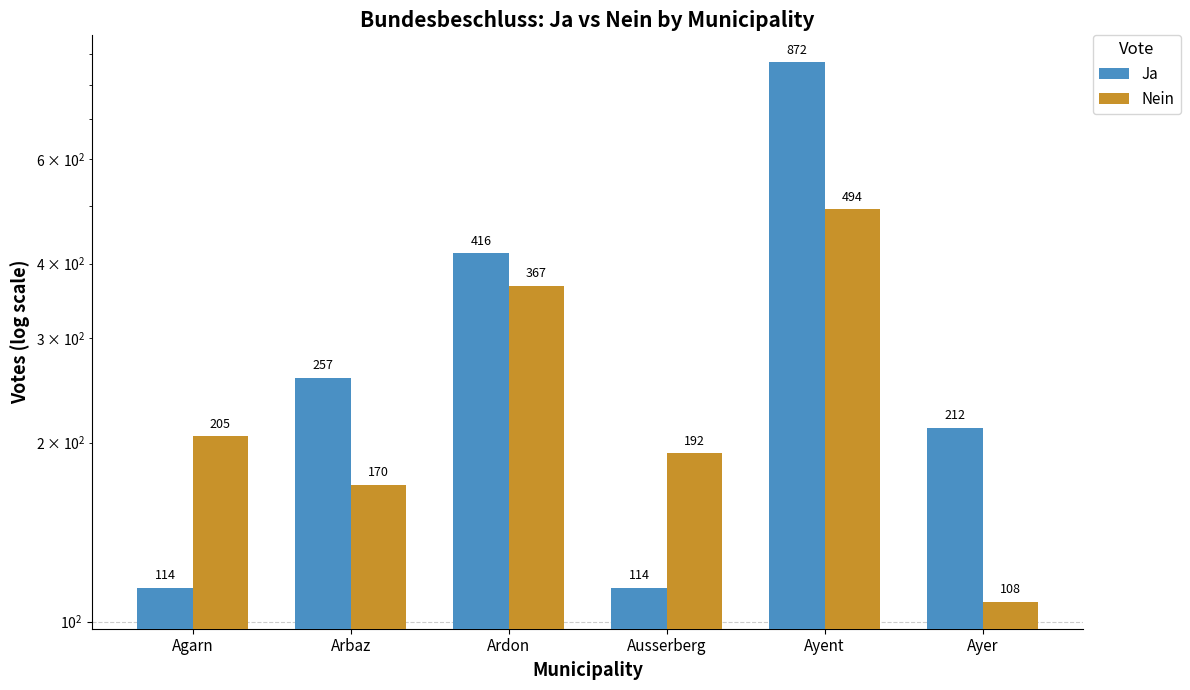

At how many categories does at least one series exceed 653?

1